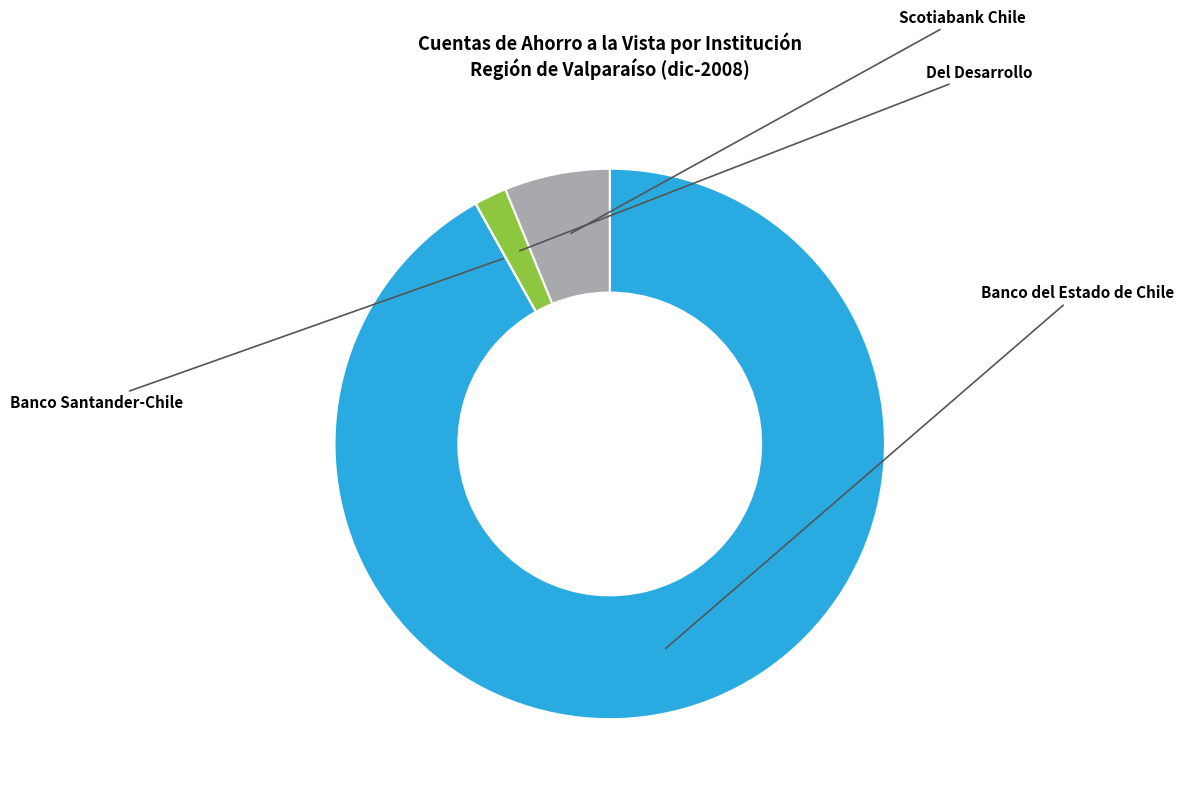

Does any single category account for the majority?

Yes